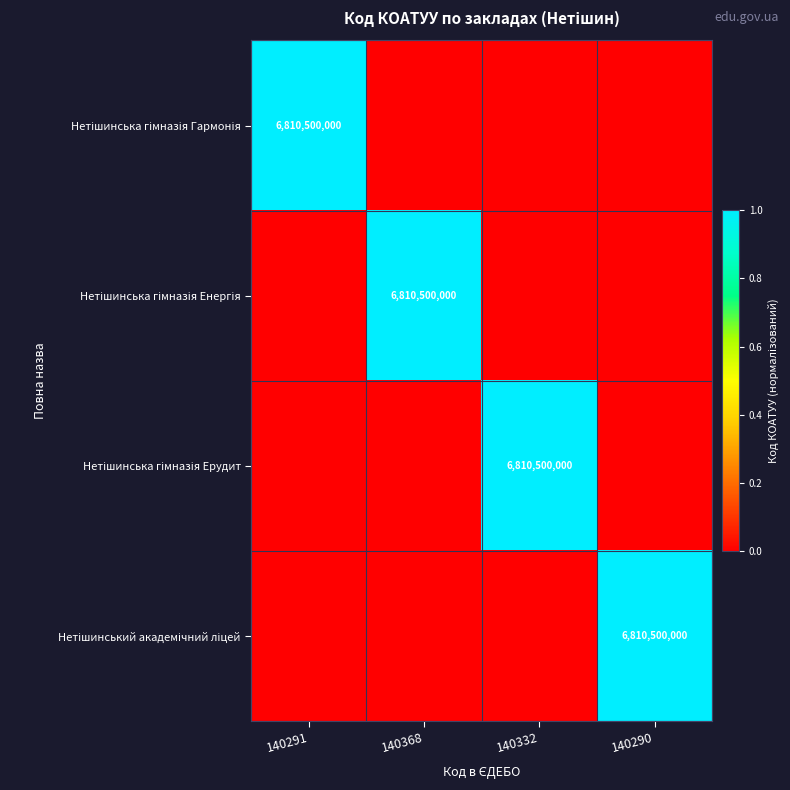

What is the spread (max minus min) of values at 140332?

1